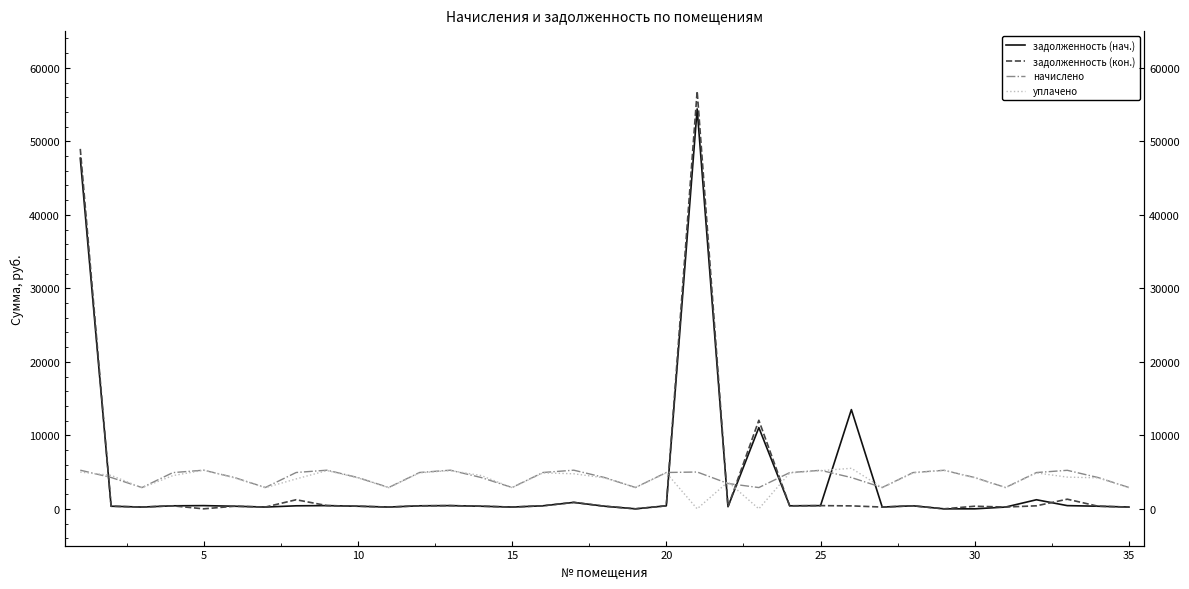

In начислено, how many points are lower than both neighbors (excluding endpoints)?

8